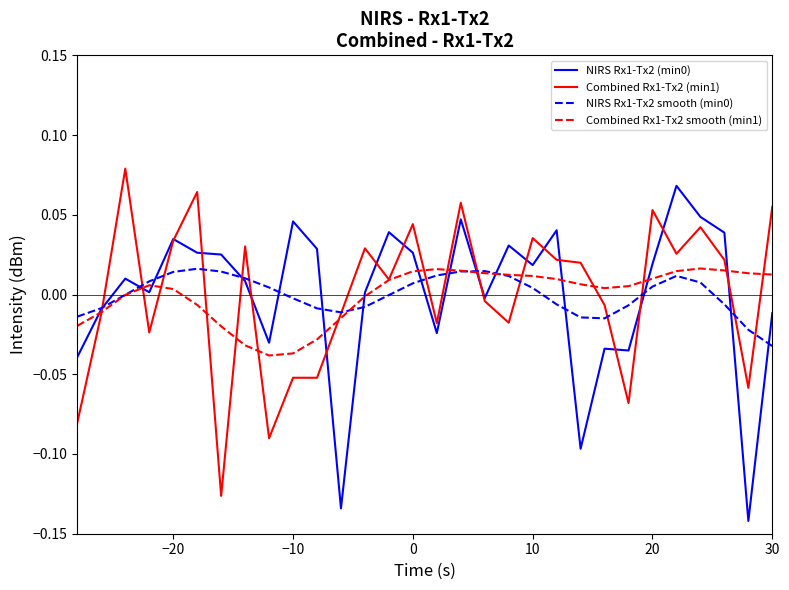

Does the chart have visible grid lines?

No